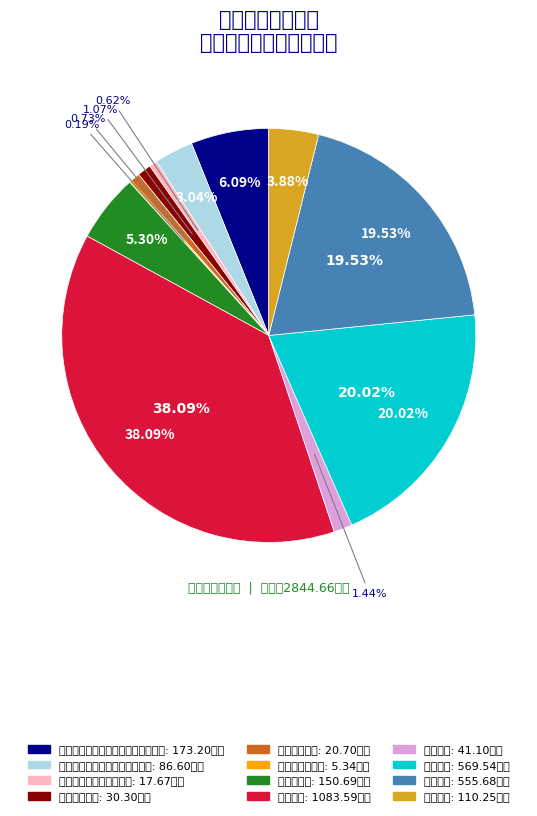

Does any single category account for the majority?

No